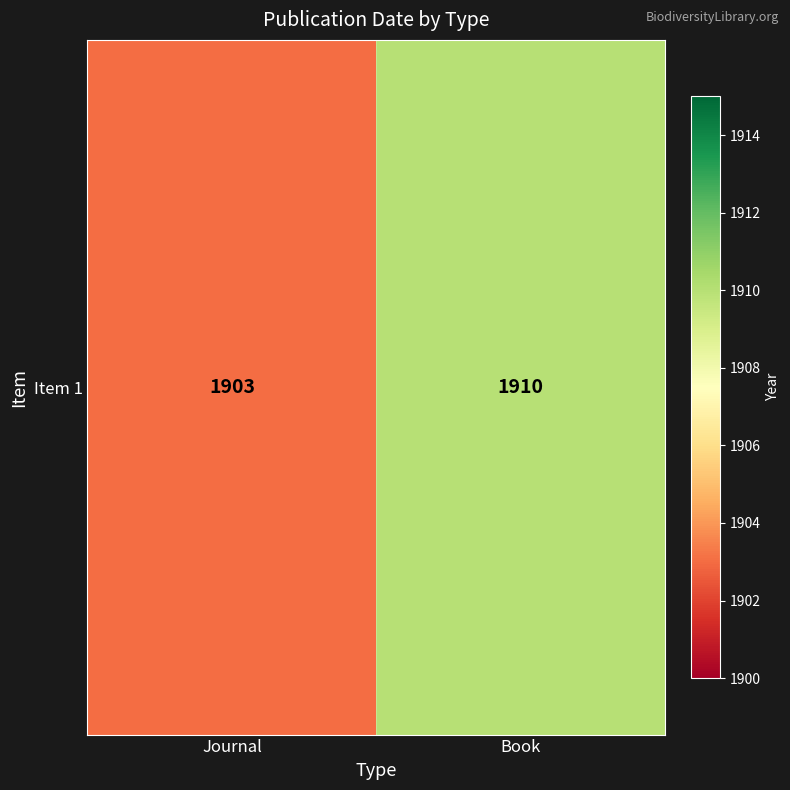

Rank the categories by value from highest to lowest.

Book, Journal